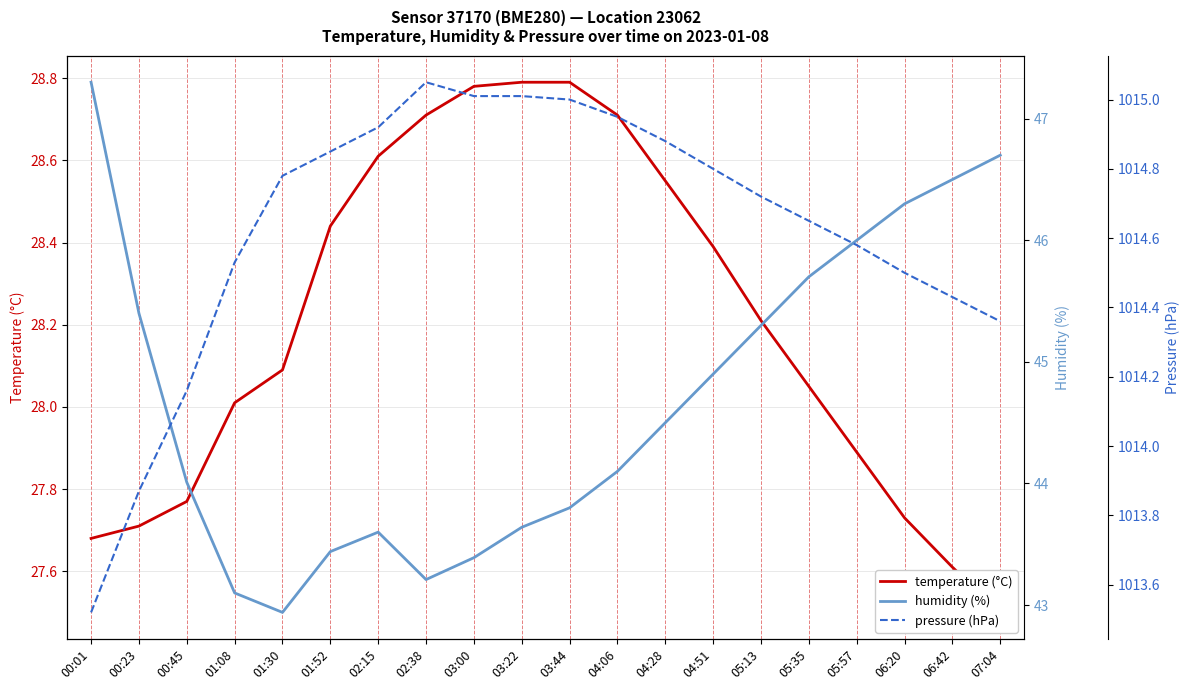

What position from the right is 01:52?

15